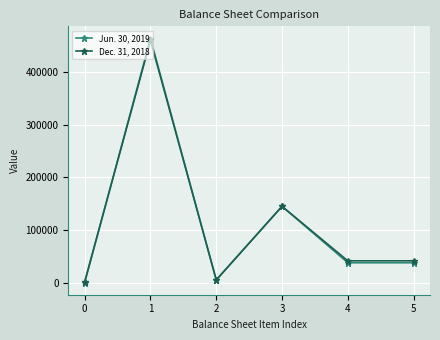

At which label does Jun. 30, 2019 reach its peak?

1